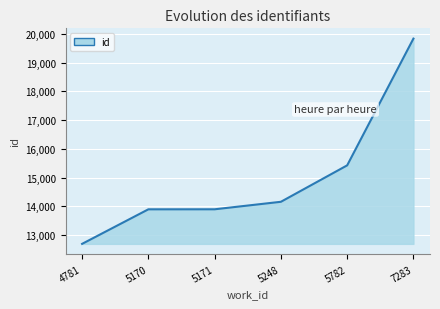

How many series are shown in this chart?

1